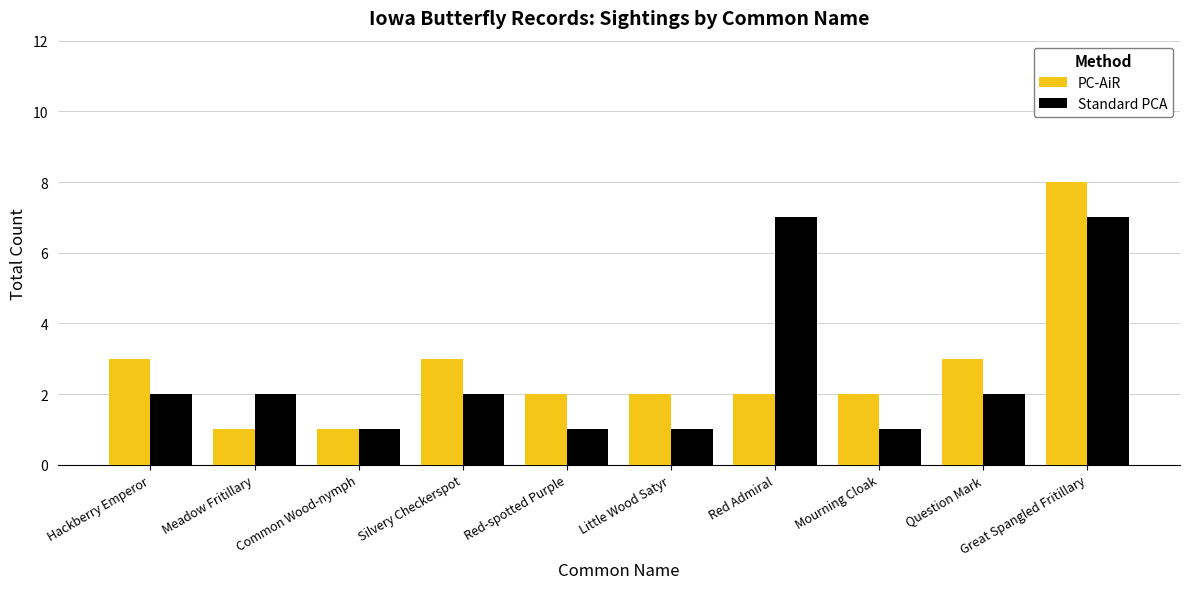

At Meadow Fritillary, list the series in order from largest to smallest.

Standard PCA, PC-AiR